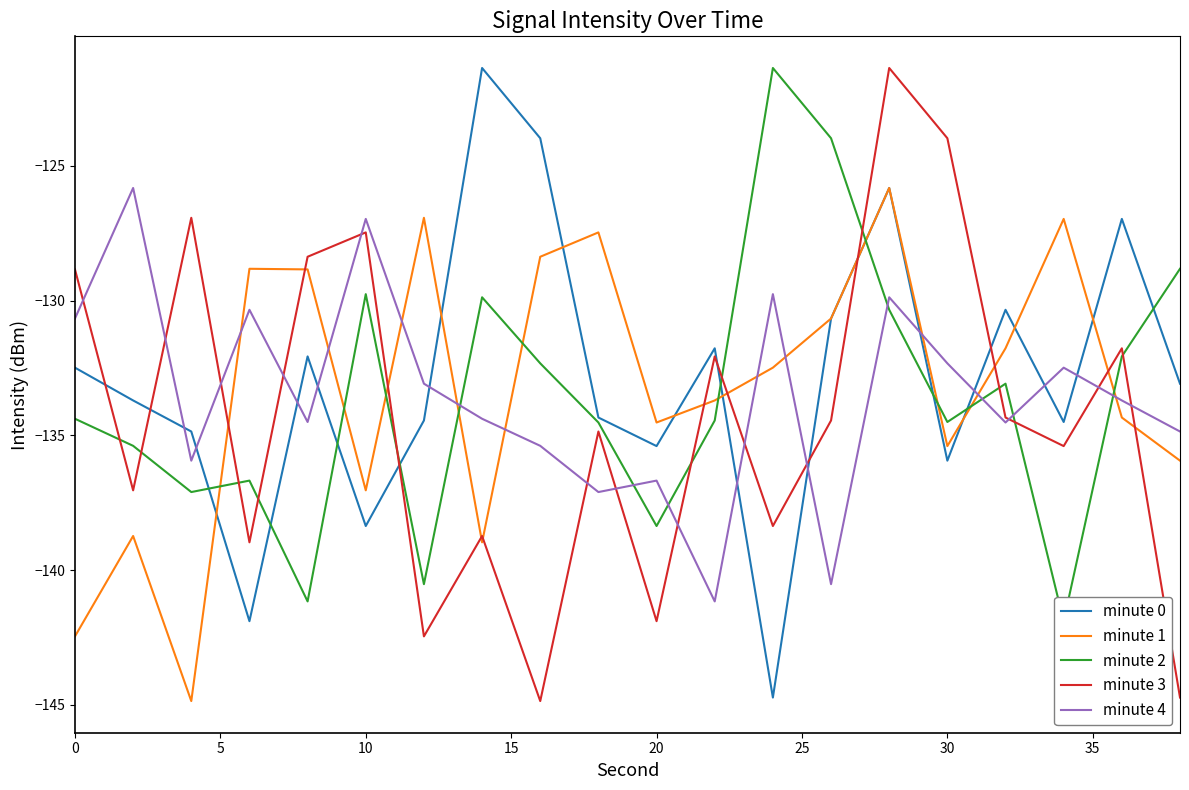

What is the minimum value for minute 0?

-144.7